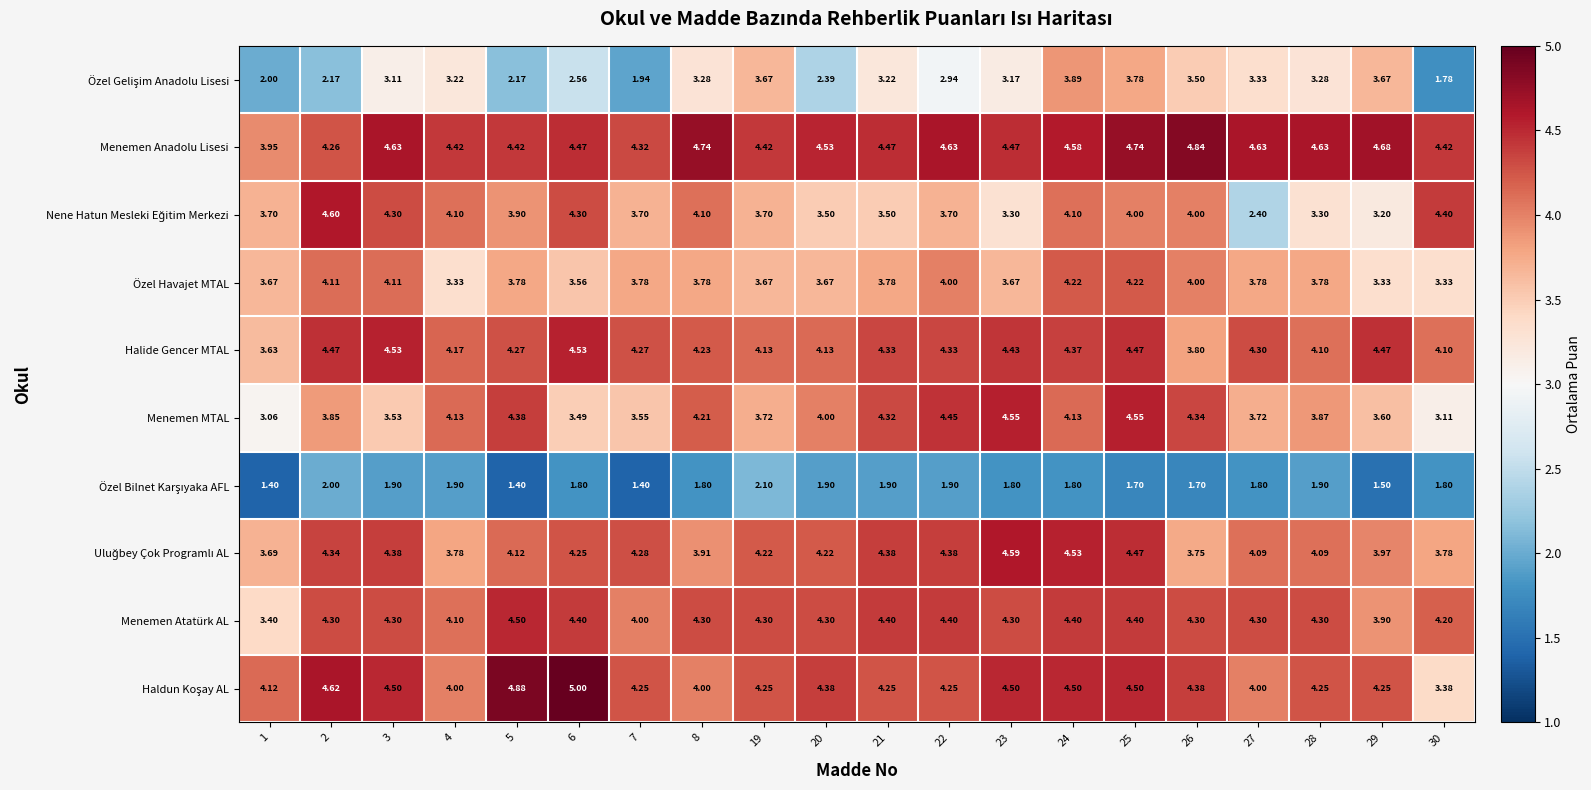

Which series has the largest total across all categories?

Menemen Anadolu Lisesi